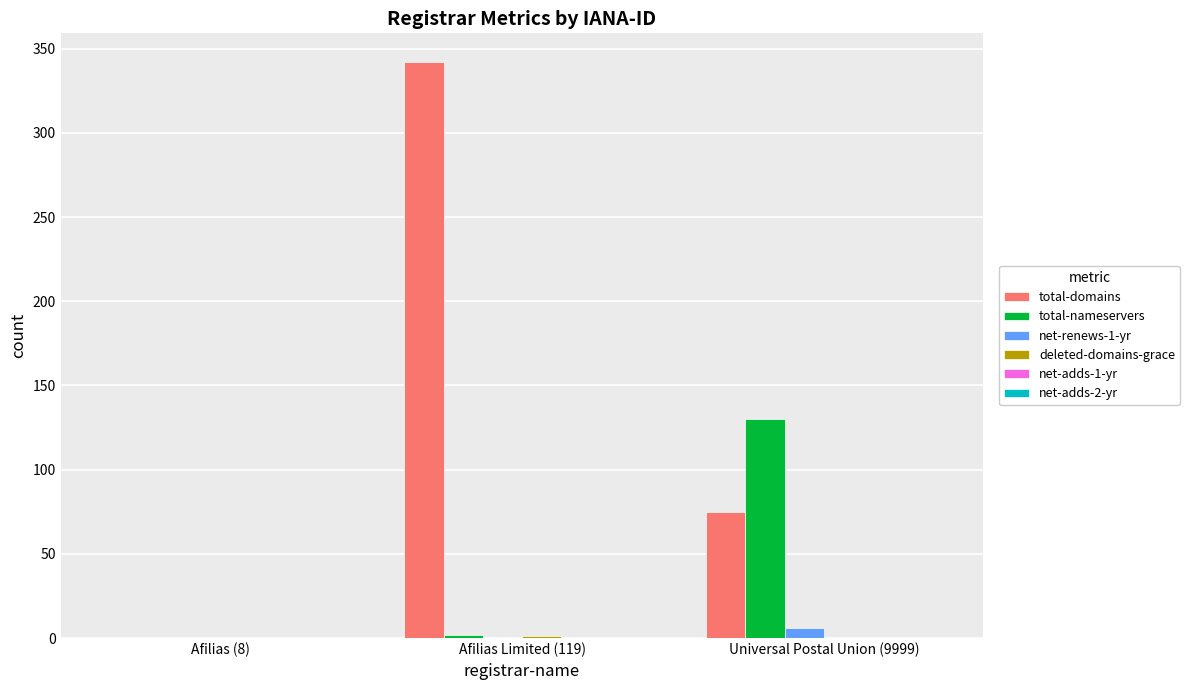

At which category is the sum across all series the highest?

Afilias Limited (119)